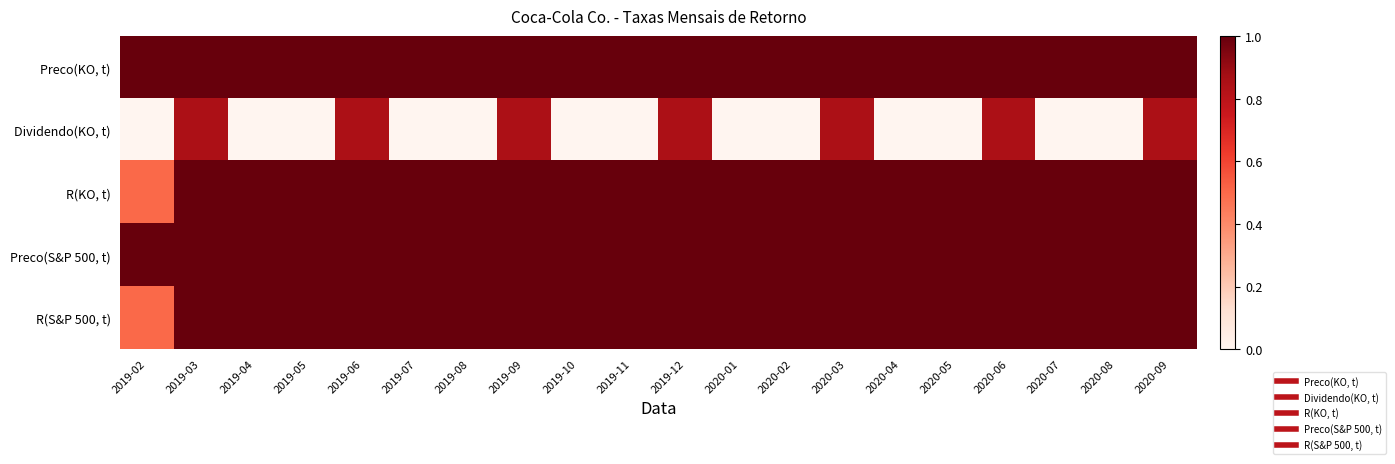

Reading left to right, extract all data points from this chart.

Preco(KO, t): 2019-02=1.0	2019-03=1.0	2019-04=1.0	2019-05=1.0	2019-06=1.0	2019-07=1.0	2019-08=1.0	2019-09=1.0	2019-10=1.0	2019-11=1.0	2019-12=1.0	2020-01=1.0	2020-02=1.0	2020-03=1.0	2020-04=1.0	2020-05=1.0	2020-06=1.0	2020-07=1.0	2020-08=1.0	2020-09=1.0
Dividendo(KO, t): 2019-02=0.0	2019-03=0.8	2019-04=0.0	2019-05=0.0	2019-06=0.8	2019-07=0.0	2019-08=0.0	2019-09=0.8	2019-10=0.0	2019-11=0.0	2019-12=0.8	2020-01=0.0	2020-02=0.0	2020-03=0.8	2020-04=0.0	2020-05=0.0	2020-06=0.8	2020-07=0.0	2020-08=0.0	2020-09=0.8
R(KO, t): 2019-02=0.5	2019-03=1.0	2019-04=1.0	2019-05=1.0	2019-06=1.0	2019-07=1.0	2019-08=1.0	2019-09=1.0	2019-10=1.0	2019-11=1.0	2019-12=1.0	2020-01=1.0	2020-02=1.0	2020-03=1.0	2020-04=1.0	2020-05=1.0	2020-06=1.0	2020-07=1.0	2020-08=1.0	2020-09=1.0
Preco(S&P 500, t): 2019-02=1.0	2019-03=1.0	2019-04=1.0	2019-05=1.0	2019-06=1.0	2019-07=1.0	2019-08=1.0	2019-09=1.0	2019-10=1.0	2019-11=1.0	2019-12=1.0	2020-01=1.0	2020-02=1.0	2020-03=1.0	2020-04=1.0	2020-05=1.0	2020-06=1.0	2020-07=1.0	2020-08=1.0	2020-09=1.0
R(S&P 500, t): 2019-02=0.5	2019-03=1.0	2019-04=1.0	2019-05=1.0	2019-06=1.0	2019-07=1.0	2019-08=1.0	2019-09=1.0	2019-10=1.0	2019-11=1.0	2019-12=1.0	2020-01=1.0	2020-02=1.0	2020-03=1.0	2020-04=1.0	2020-05=1.0	2020-06=1.0	2020-07=1.0	2020-08=1.0	2020-09=1.0